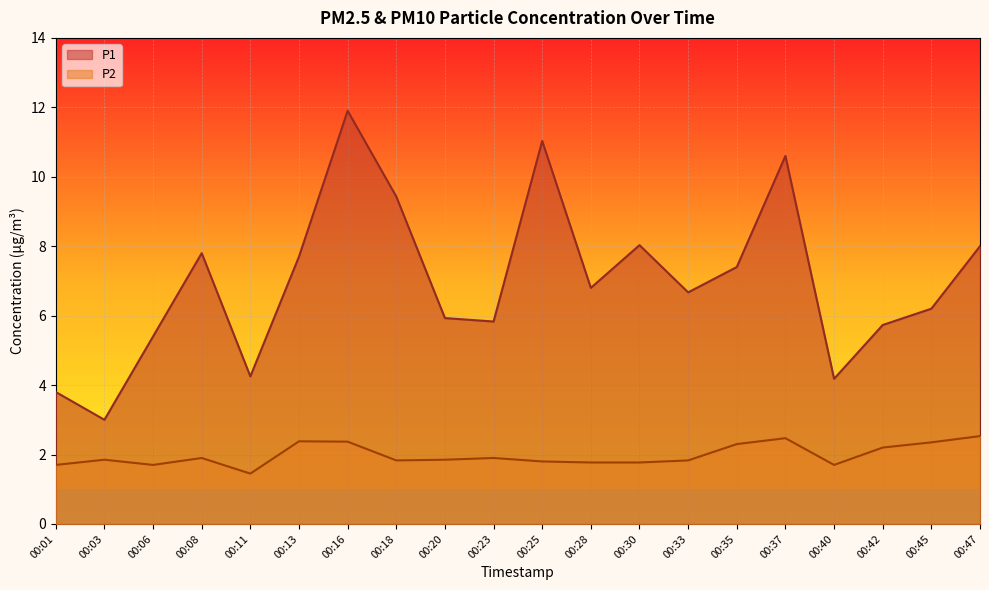

Is it true that P2 equals 1.8 at 00:33?

True